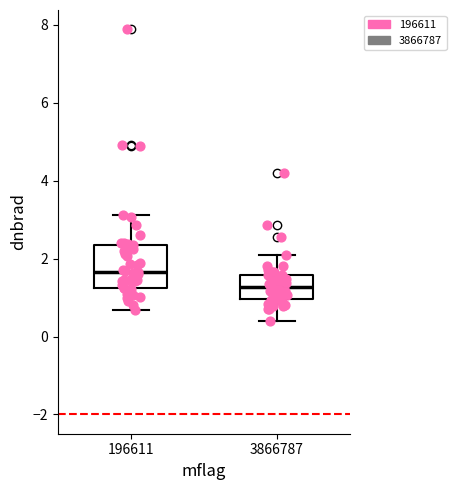

Reading left to right, transcribe this box plot: for each box, give where its median line is, the range the box spans, and where its two whiskers end, as read against the y-axis. The values are not printed on the chart, so give them approximately, as read against the axis.

196611: median 1.6, box 1.2 to 2.4, whiskers 0.6 to 3.2
3866787: median 1.2, box 1.0 to 1.6, whiskers 0.4 to 2.0